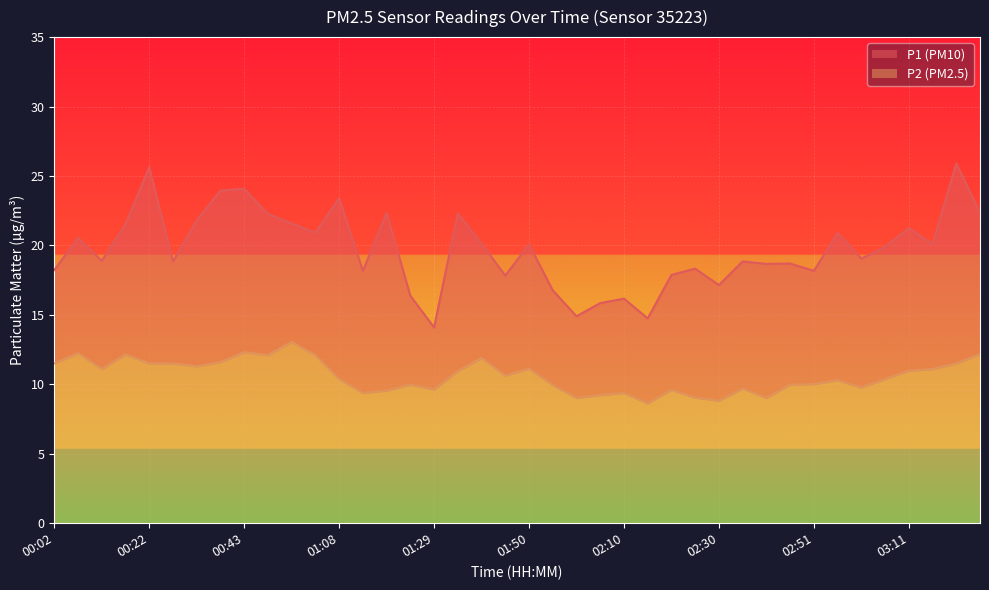

What is the average value of the P2 series?

10.6